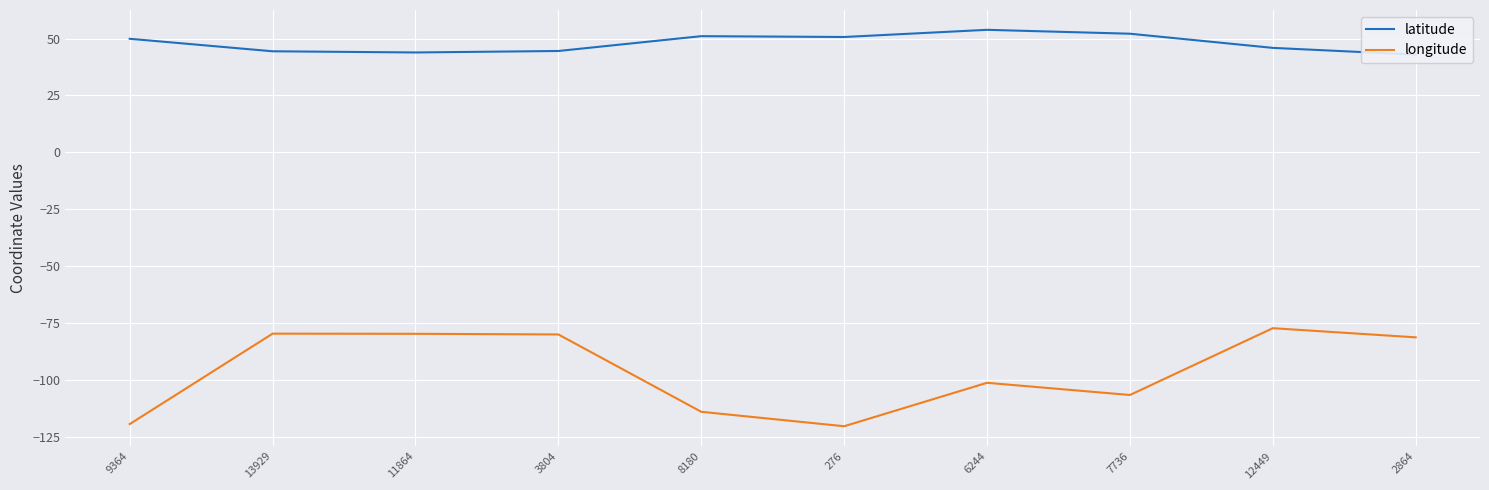

At how many categories does at least one series exceed -49?

10